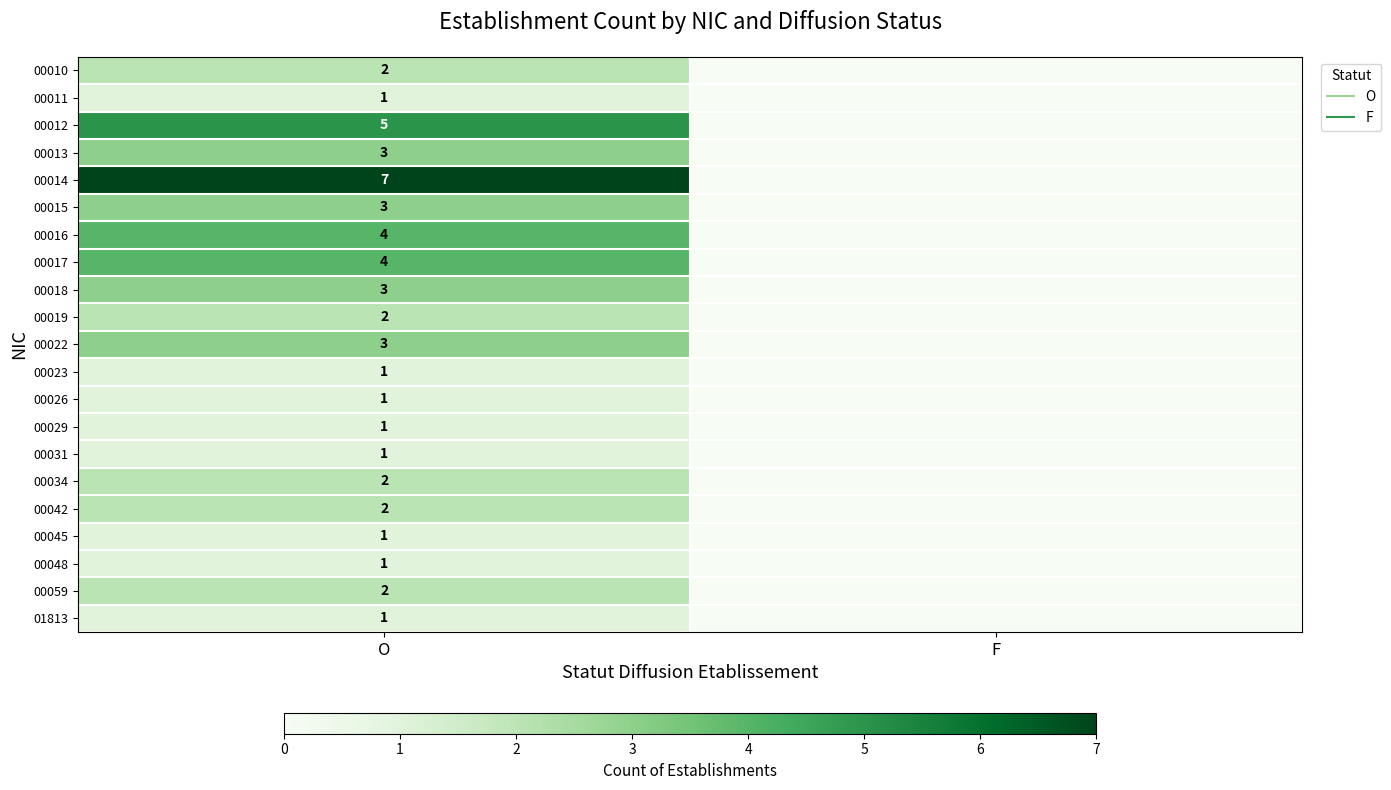

Rank the series by their maximum value, from highest to lowest.

00014, 00012, 00016, 00017, 00013, 00015, 00018, 00022, 00010, 00019, 00034, 00042, 00059, 00011, 00023, 00026, 00029, 00031, 00045, 00048, 01813